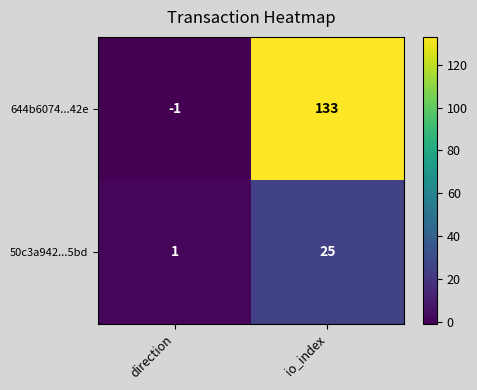

Reading right to left, extract all data points from this chart.

644b6074...42e: 133	-1
50c3a942...5bd: 25	1